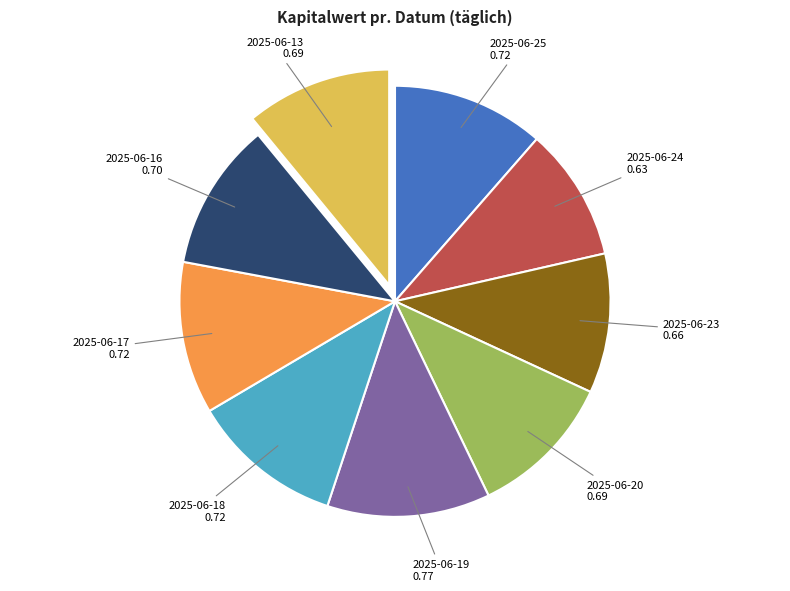

Does 2025-06-19 account for over 50% of the chart?

No